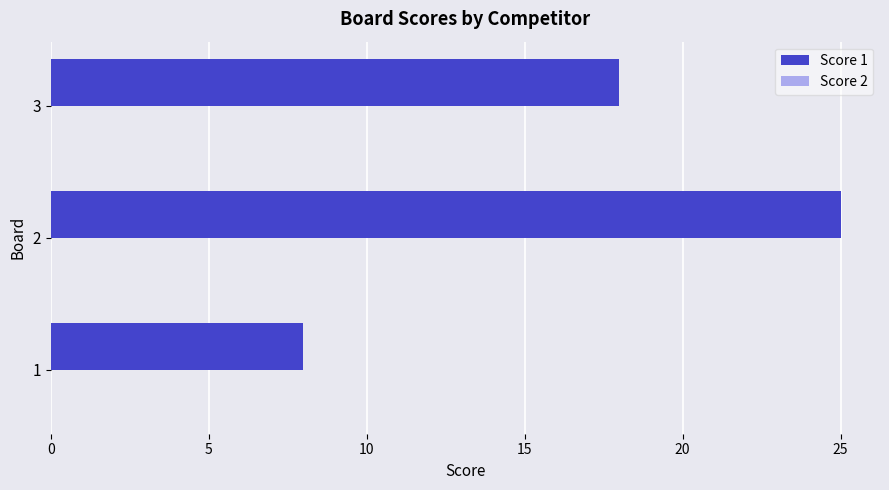

The value at 3 is 18. True or false?

True